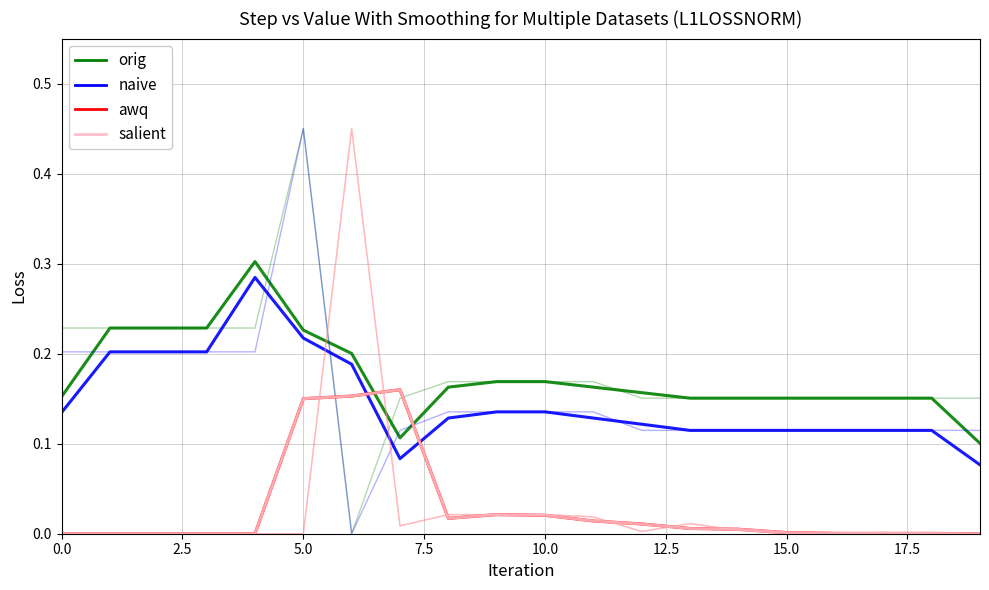

How many interior local peaks does the salient series have?

3